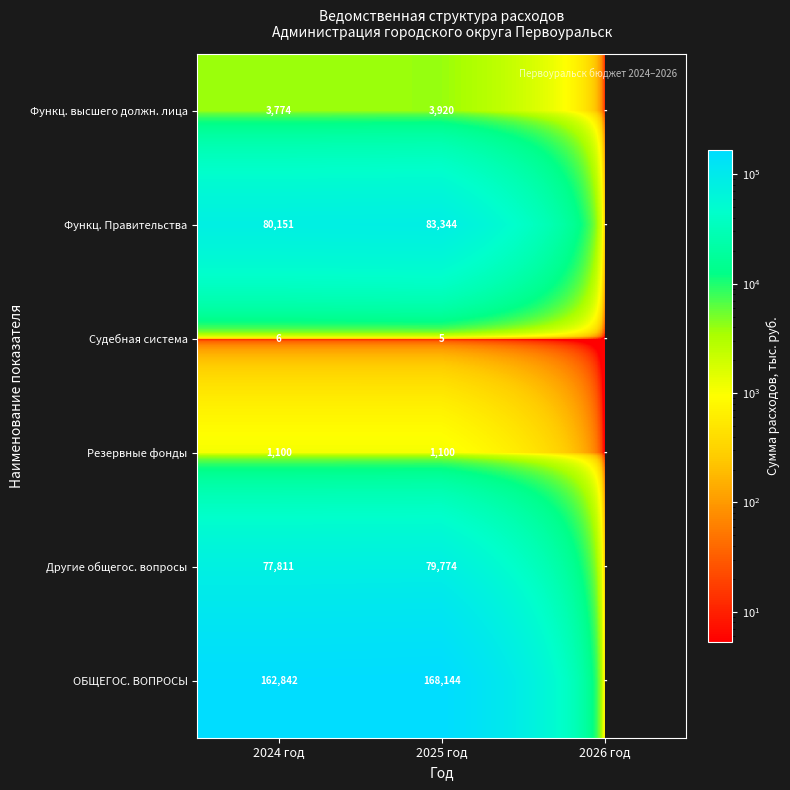

The value of ОБЩЕГОС. ВОПРОСЫ at 2024 год is 226888.7. True or false?

False